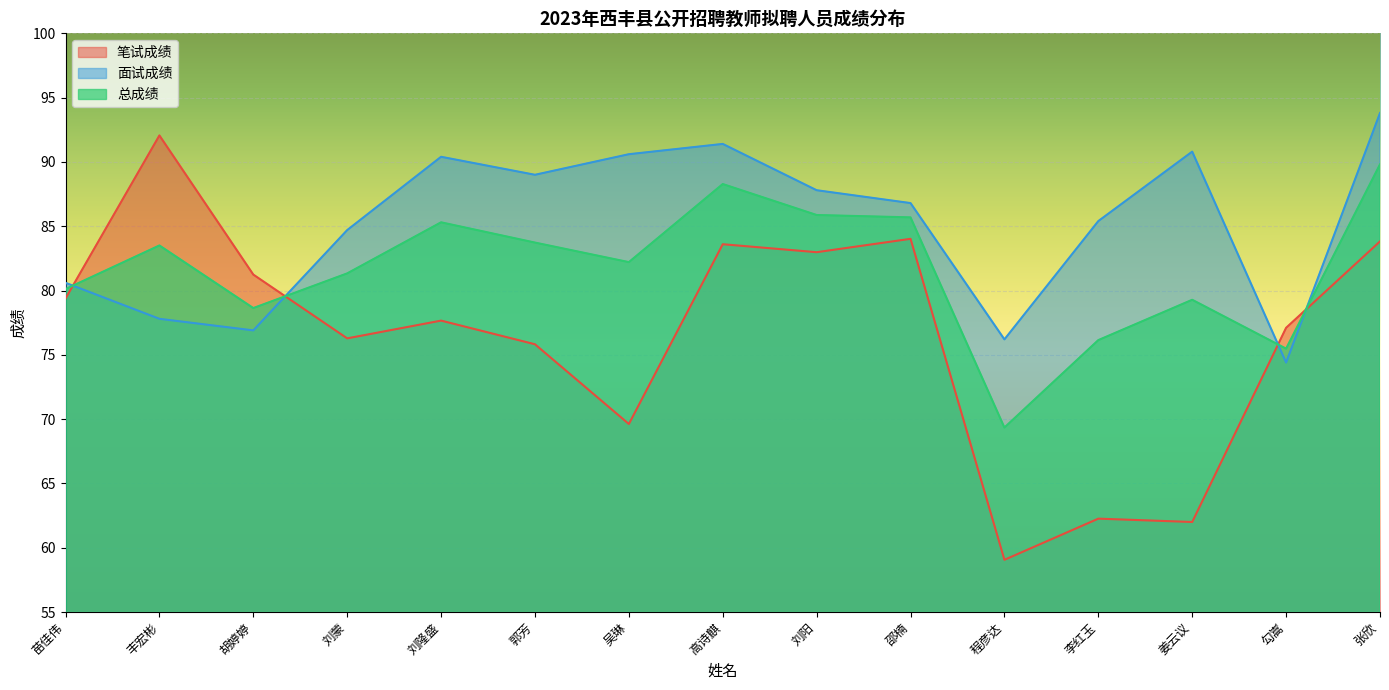

How many distinct data groups are displayed?

3